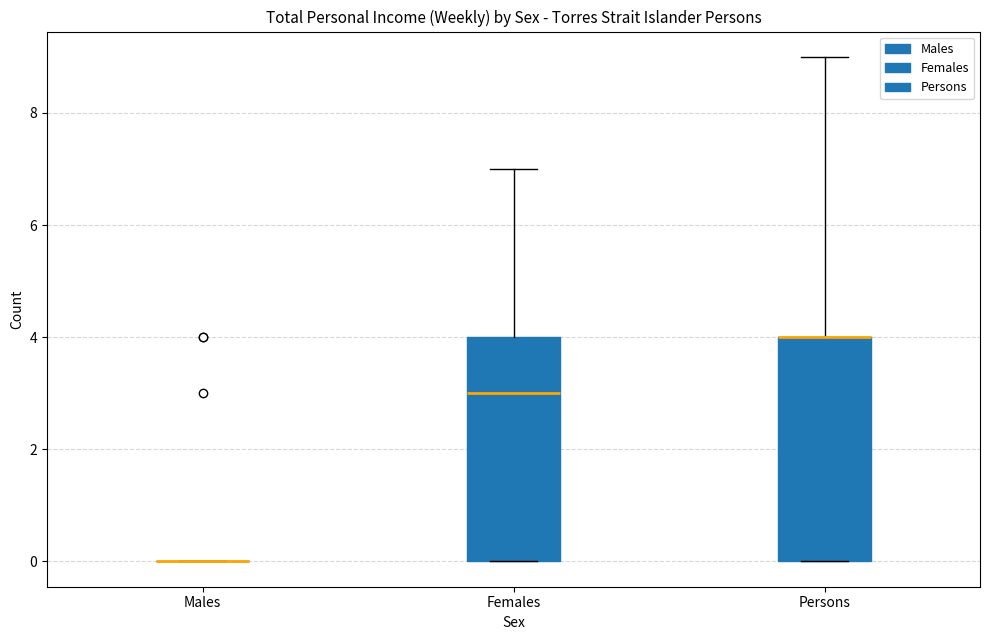

Reading left to right, read every box against the y-axis: the position of its median line, the range the box covers, and the ends of its whiskers. The values are not printed on the chart, so give them approximately, as read against the axis.

Males: box collapsed to a line at 0, whiskers 0 to 0
Females: median 3, box 0 to 4, whiskers 0 to 7
Persons: median 4 (drawn on the box's upper edge), box 0 to 4, whiskers 0 to 9